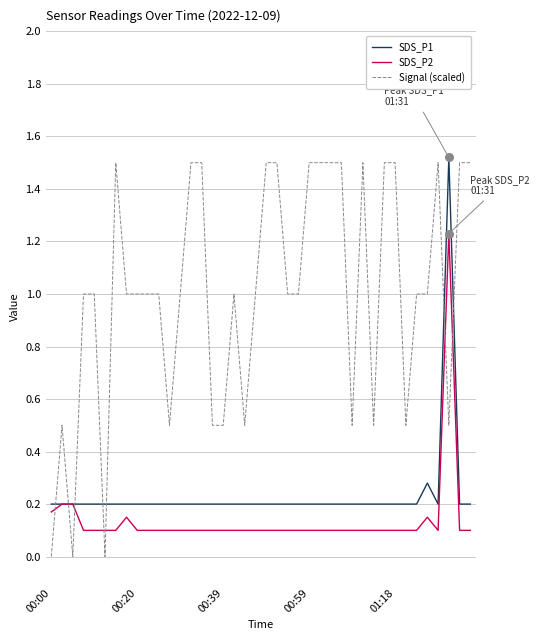

True or false: Signal (scaled) and SDS_P1 cross at least once.

True